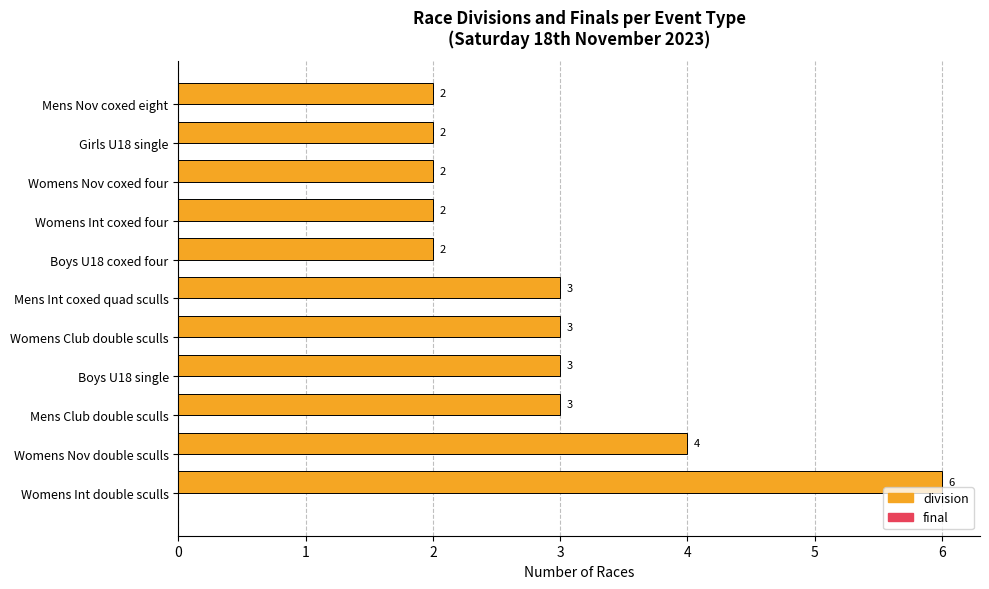

Which has a higher value, Boys U18 coxed four or Womens Nov double sculls?

Womens Nov double sculls